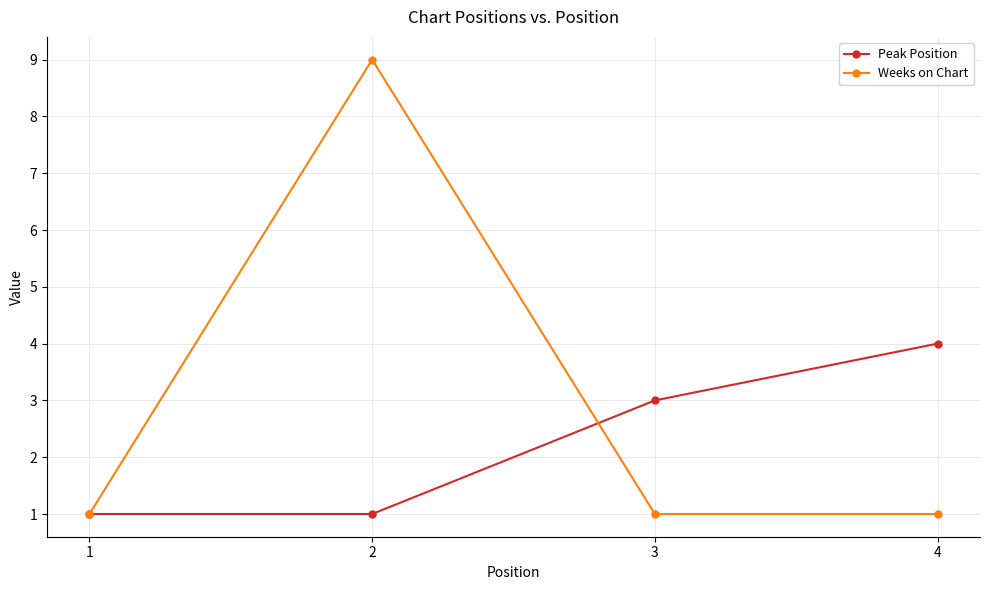

What is the sum of all Weeks on Chart values?

12